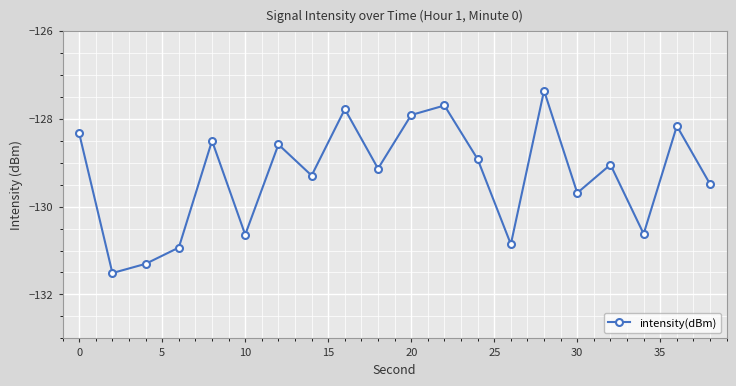

True or false: the data has more than 2 interior local peaks.

True